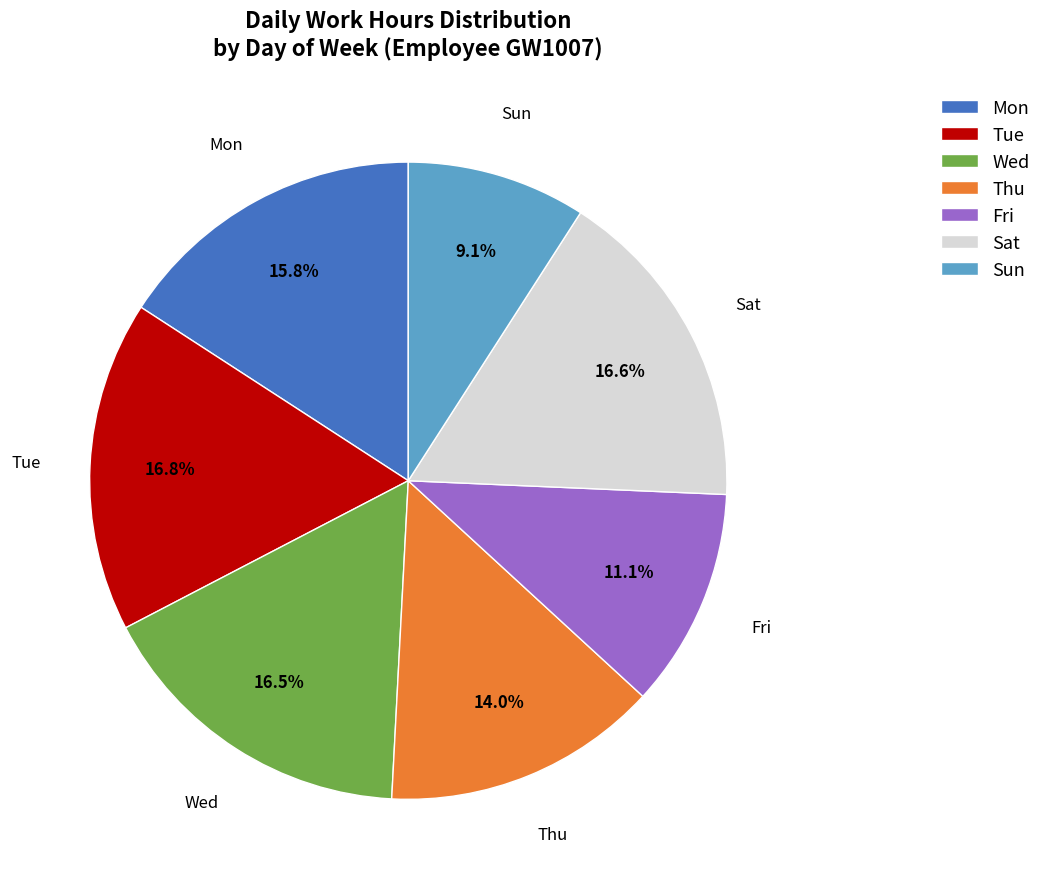

What percentage is the Tue slice, to the nearest percent?

17%